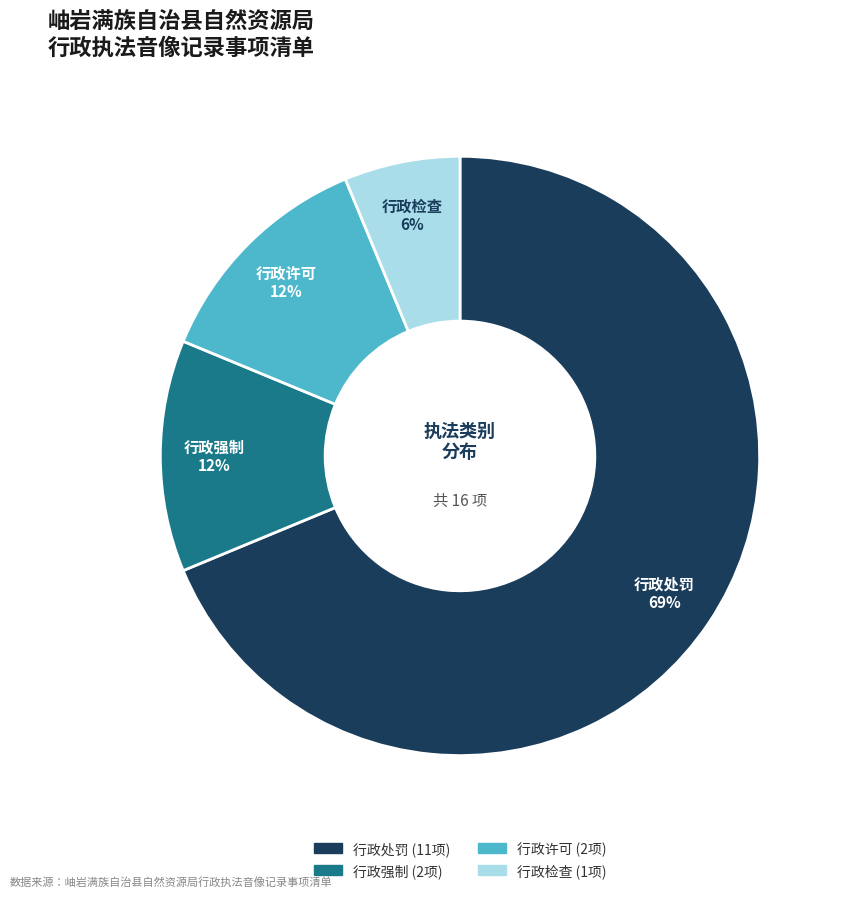

Is it true that 行政许可 is 6% of the pie?

False